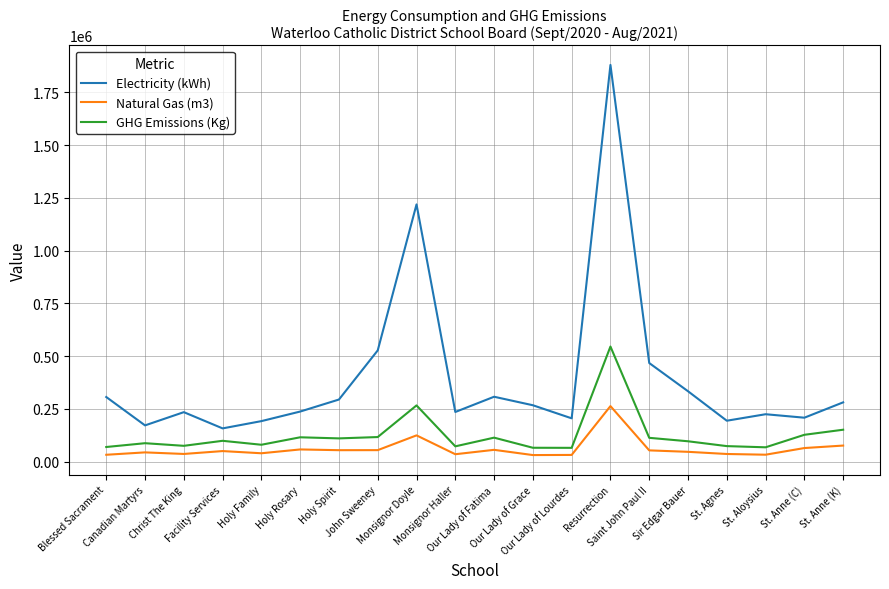

True or false: Electricity (kWh) and GHG Emissions (Kg) intersect in this chart.

False